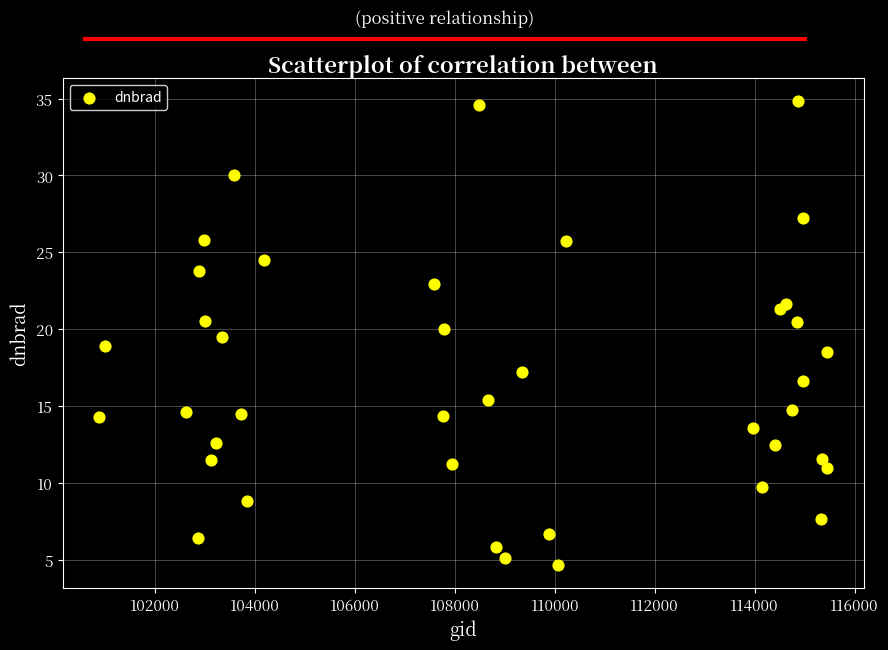

What is the range of Y values (max minus min)?

30.1